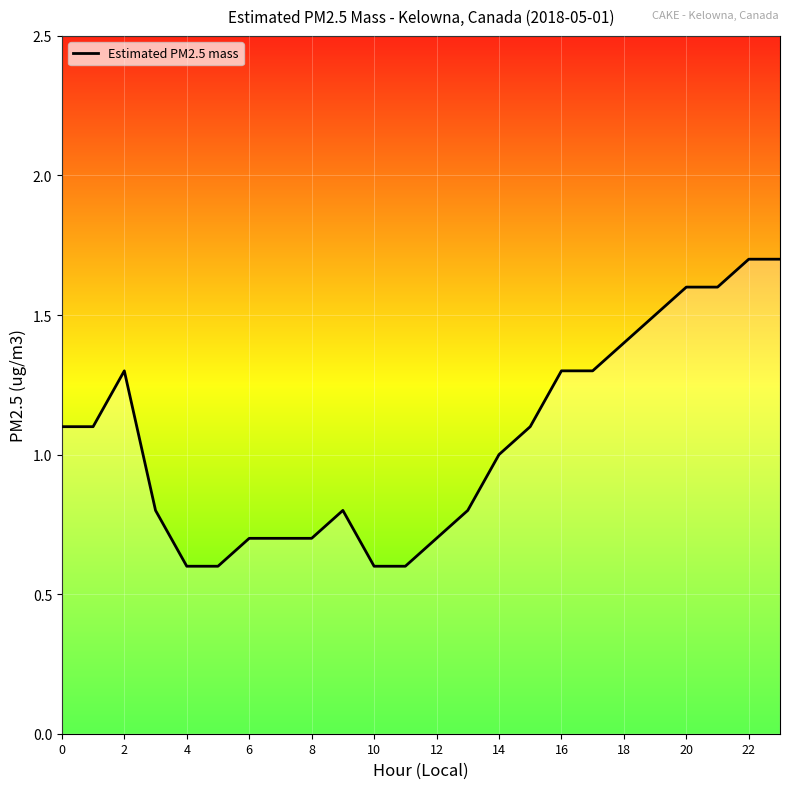

What is the greatest value displayed?

1.7